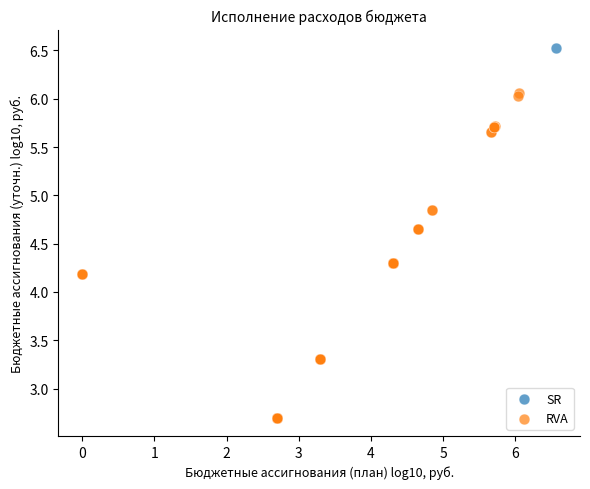

What are all the series names shown in the legend?

SR, RVA